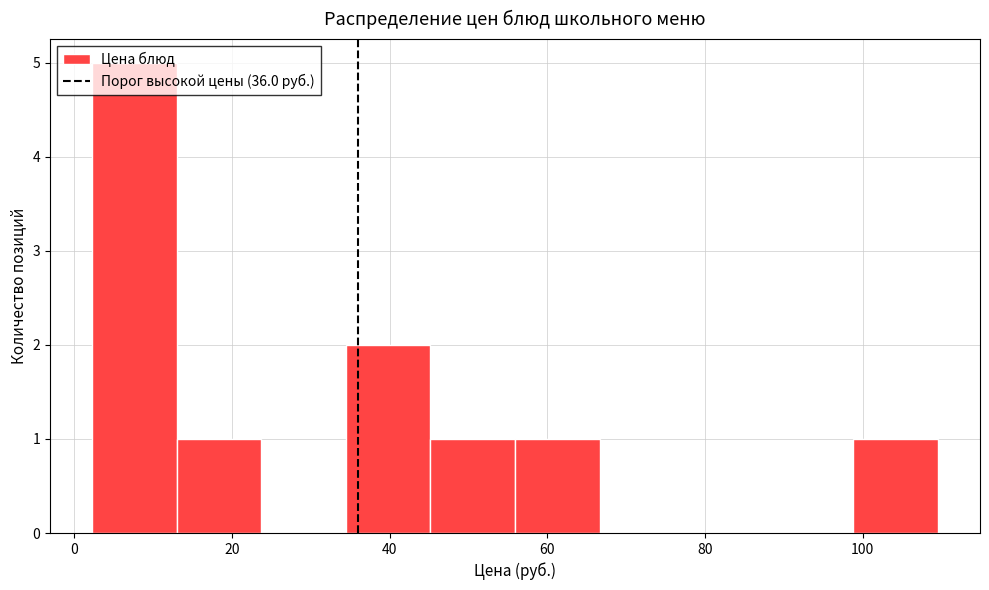

Reading left to right, list every bar in this chart as the range it spans on the x-axis followed by its height. Neither the bar edges nor the heights are printed on the chart, so give them approximately, as read against the axes.

2 to 14: 5
14 to 24: 1
24 to 34: 0
34 to 46: 2
46 to 56: 1
56 to 66: 1
66 to 78: 0
78 to 88: 0
88 to 98: 0
98 to 110: 1